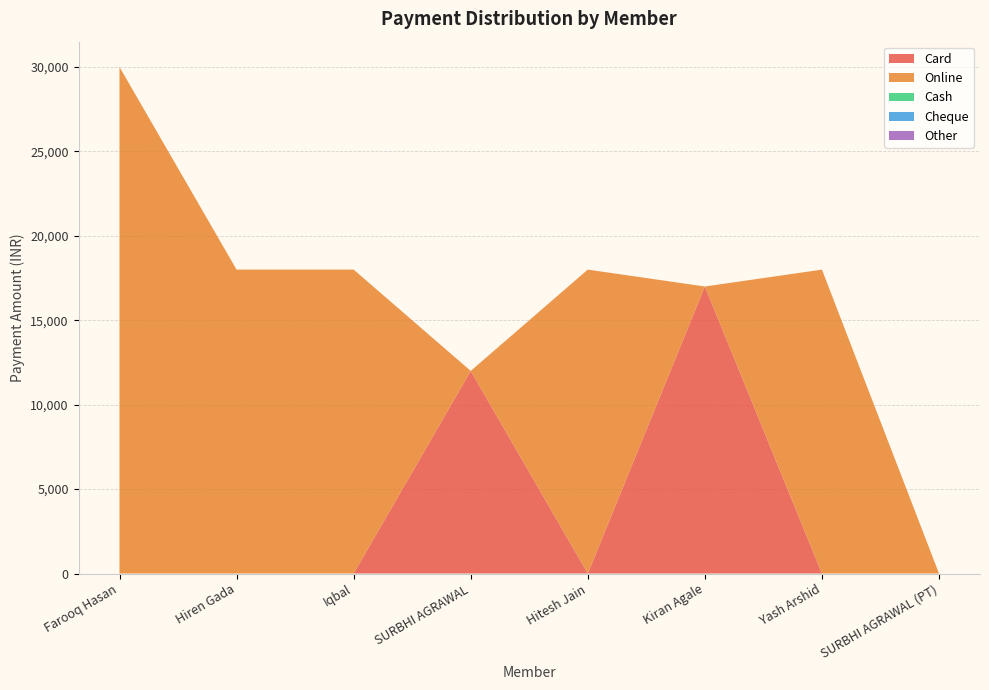

Reading right to left, list all the values displayed in this chart.

Card: SURBHI AGRAWAL (PT)=0	Yash Arshid=0	Kiran Agale=17000	Hitesh Jain=0	SURBHI AGRAWAL=12000	Iqbal=0	Hiren Gada=0	Farooq Hasan=0
Online: SURBHI AGRAWAL (PT)=0	Yash Arshid=18000	Kiran Agale=0	Hitesh Jain=18000	SURBHI AGRAWAL=0	Iqbal=18000	Hiren Gada=18000	Farooq Hasan=30000
Cash: SURBHI AGRAWAL (PT)=0	Yash Arshid=0	Kiran Agale=0	Hitesh Jain=0	SURBHI AGRAWAL=0	Iqbal=0	Hiren Gada=0	Farooq Hasan=0
Cheque: SURBHI AGRAWAL (PT)=0	Yash Arshid=0	Kiran Agale=0	Hitesh Jain=0	SURBHI AGRAWAL=0	Iqbal=0	Hiren Gada=0	Farooq Hasan=0
Other: SURBHI AGRAWAL (PT)=0	Yash Arshid=0	Kiran Agale=0	Hitesh Jain=0	SURBHI AGRAWAL=0	Iqbal=0	Hiren Gada=0	Farooq Hasan=0